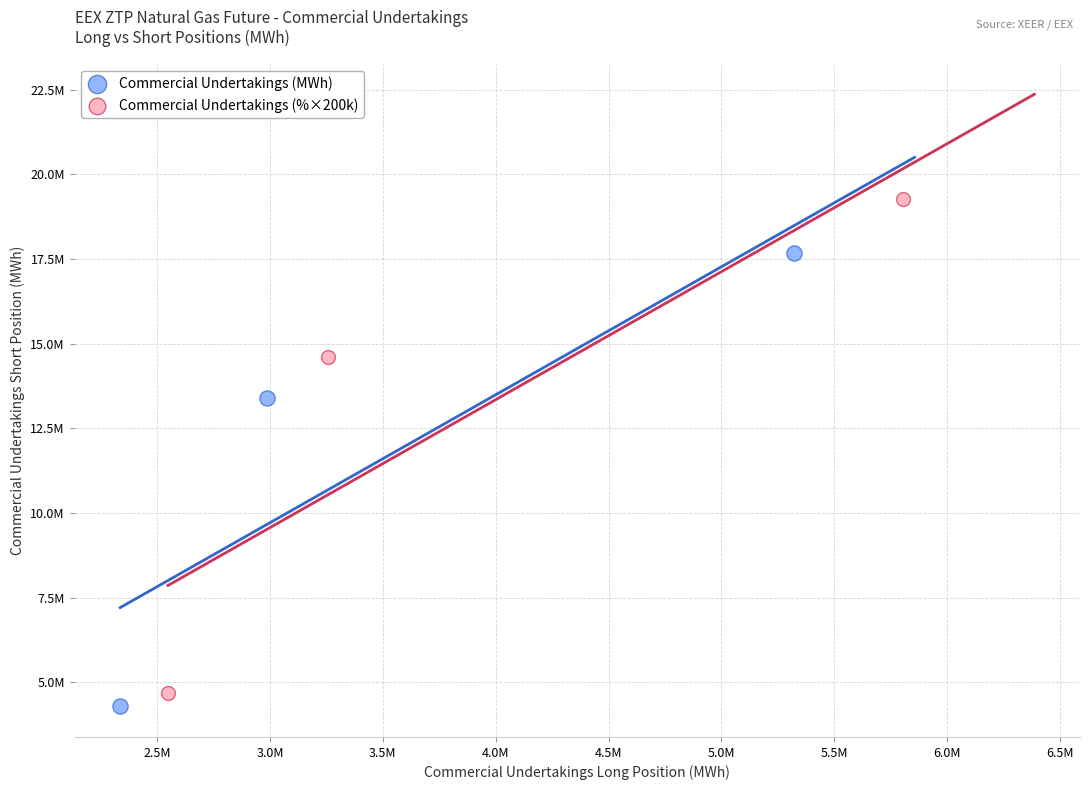

Which series contains the highest Y value?

Commercial Undertakings (%×200k)